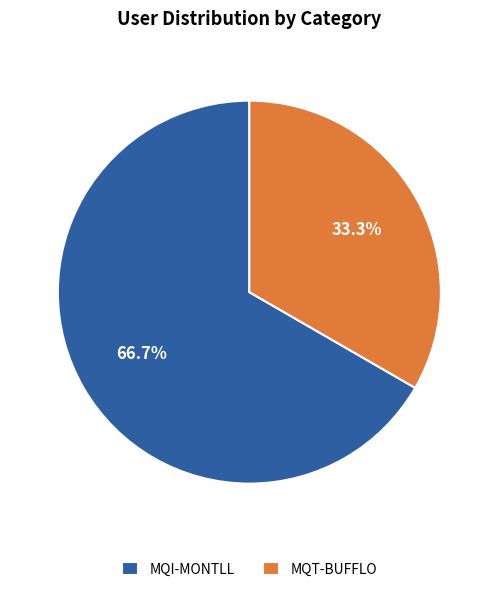

True or false: MQT-BUFFLO accounts for 44% of the total.

False